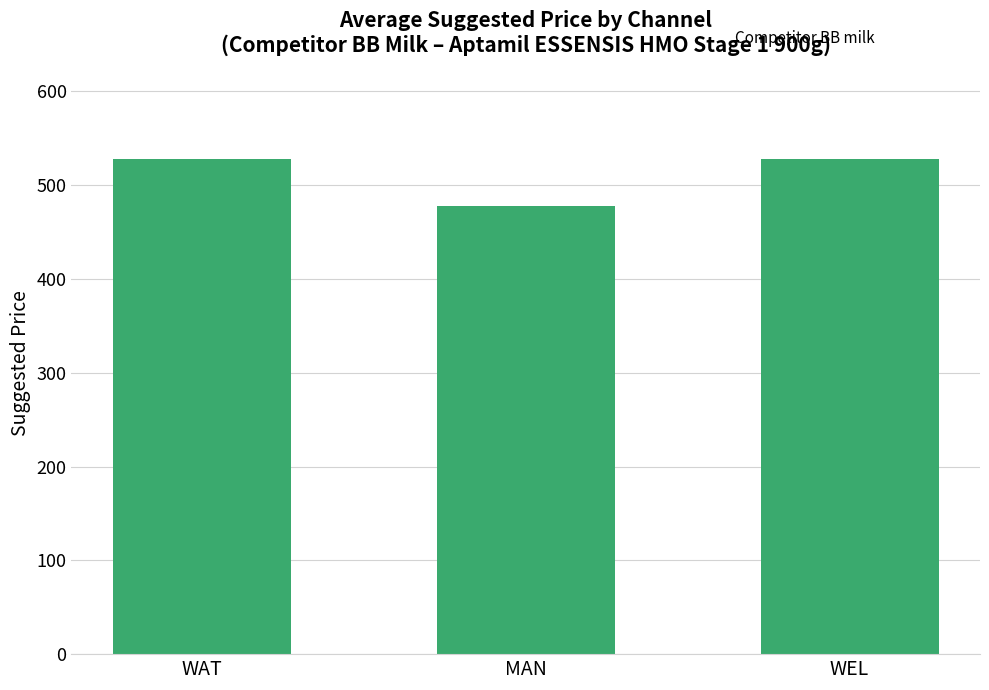

What value does the data have at WAT, to the nearest 10?

530